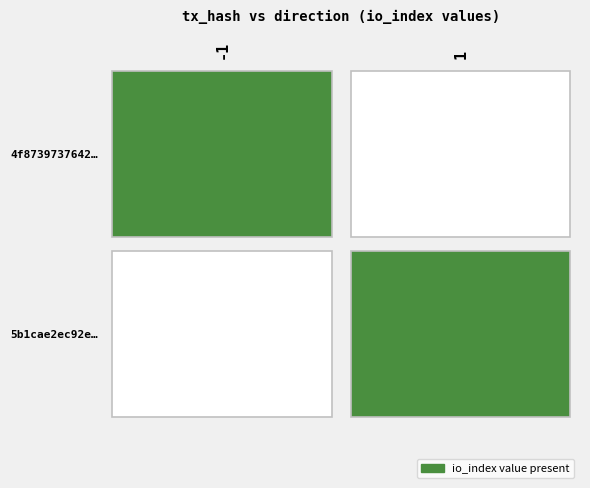

The 4f87397376428e510157473bc64612e219e2ac2 series shows 1 at io_index. True or false?

False